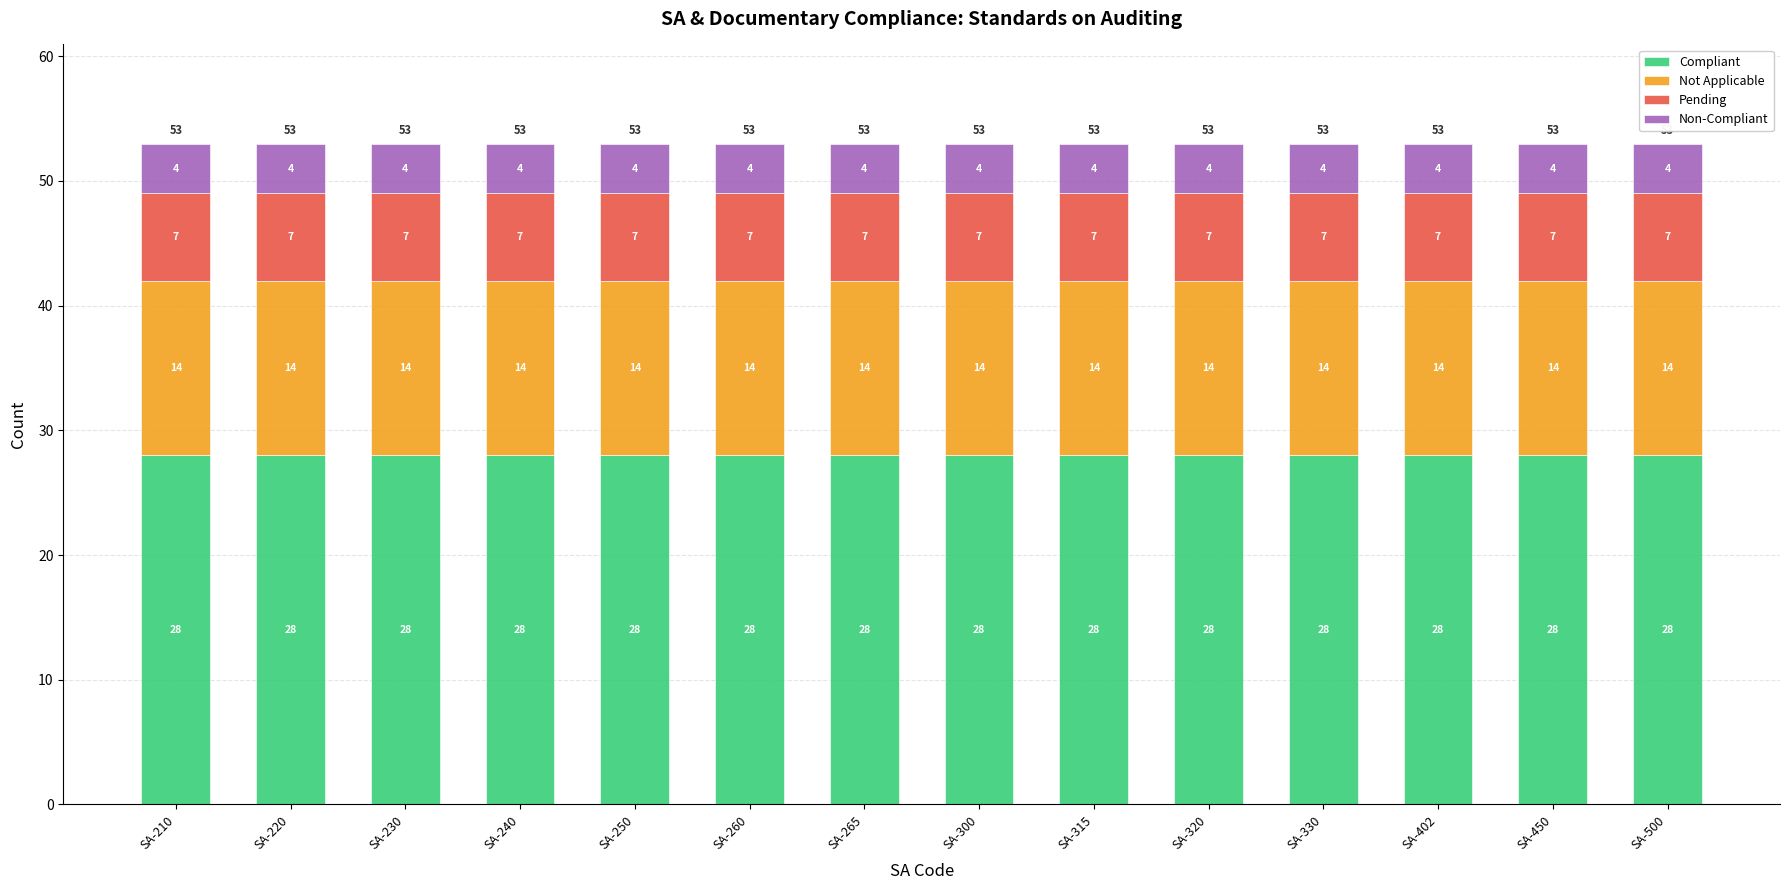

What is the lowest value of the Compliant series?

28